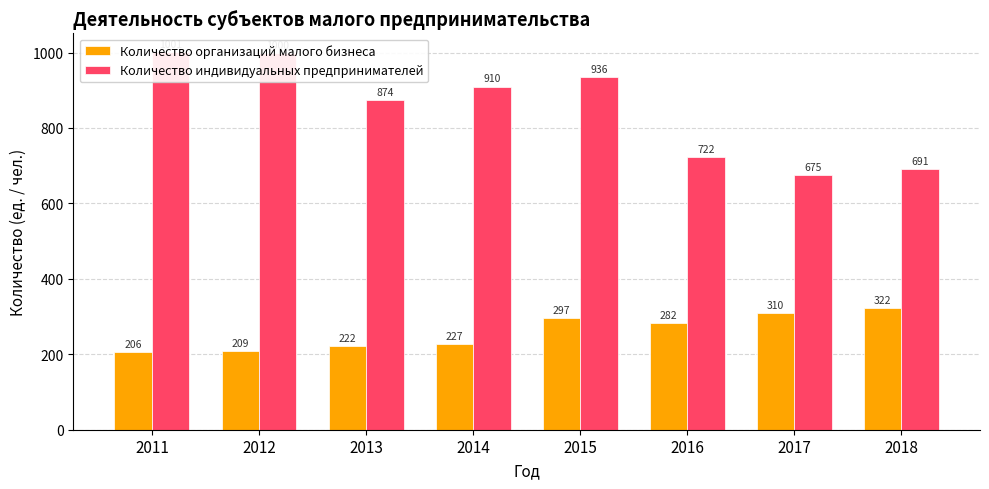

The Количество индивидуальных предпринимателей series shows 1037 at 2018. True or false?

False